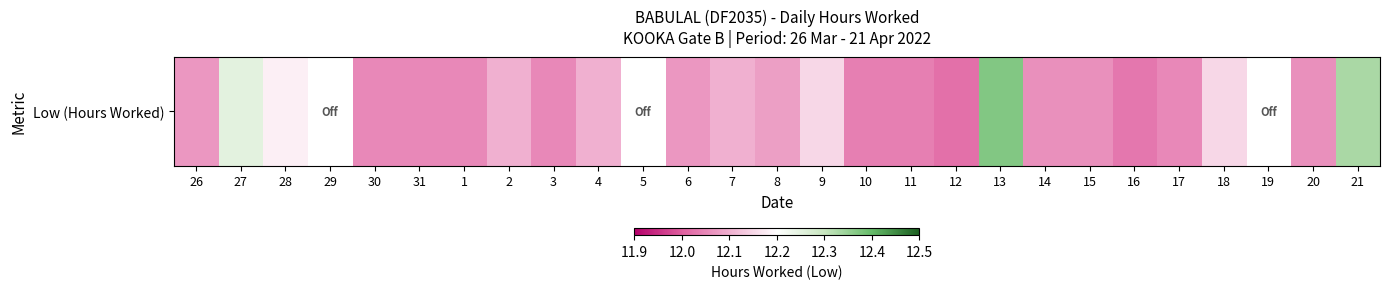

What is the ratio of the value at 7 to the value at 1?

1.0